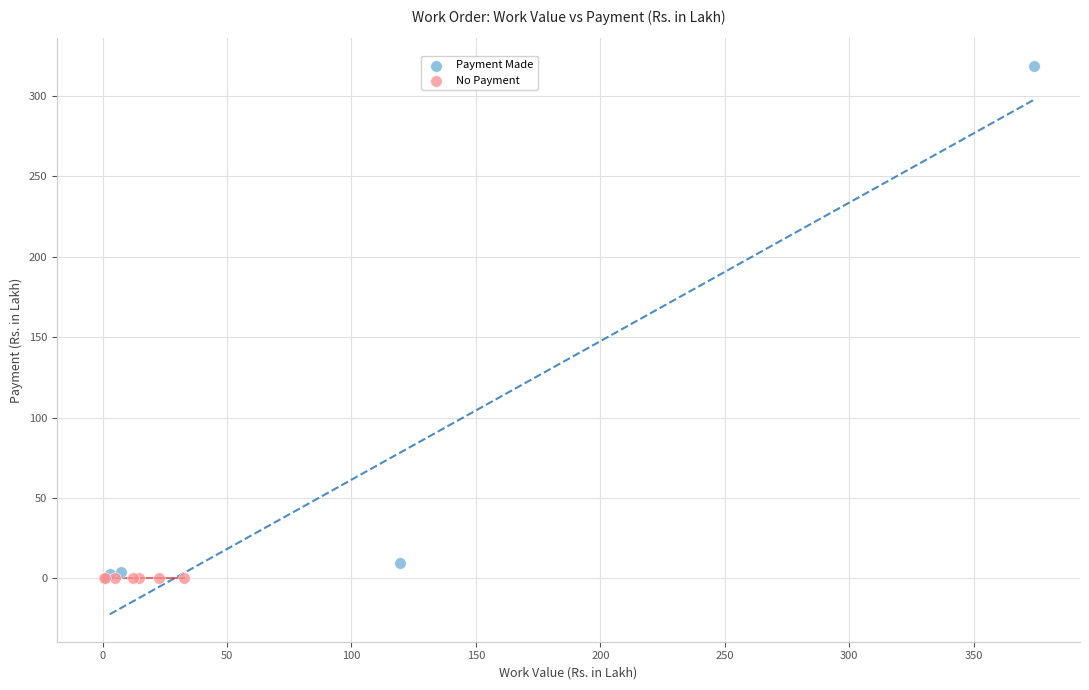

Which series reaches the maximum Y coordinate?

Payment Made